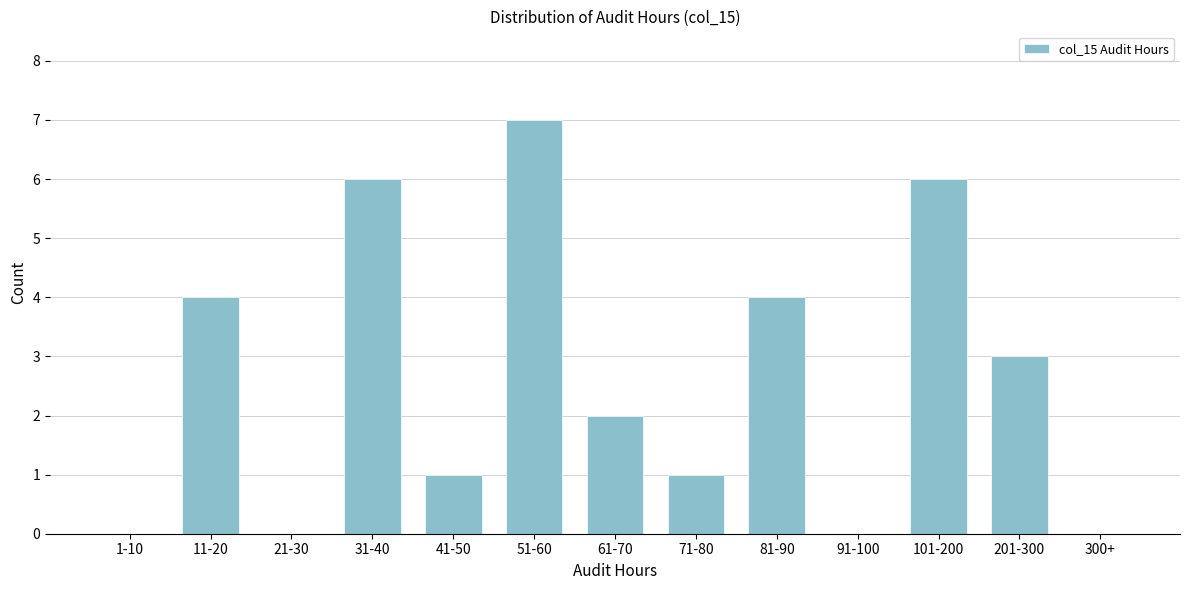

Reading left to right, extract all data points from this chart.

1-10=0	11-20=4	21-30=0	31-40=6	41-50=1	51-60=7	61-70=2	71-80=1	81-90=4	91-100=0	101-200=6	201-300=3	300+=0